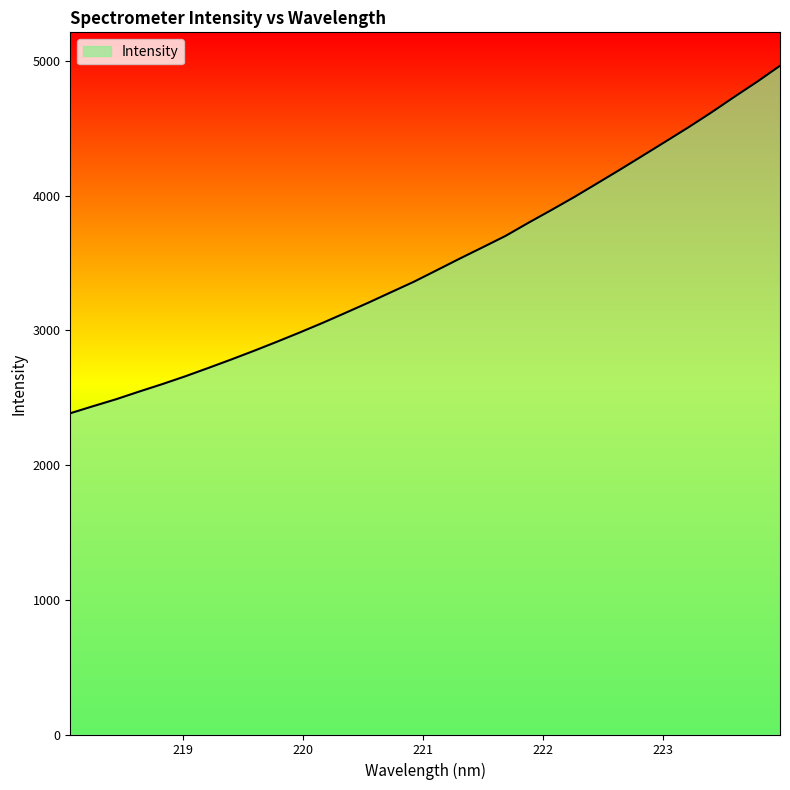

What is the minimum value shown in the chart?

2385.0